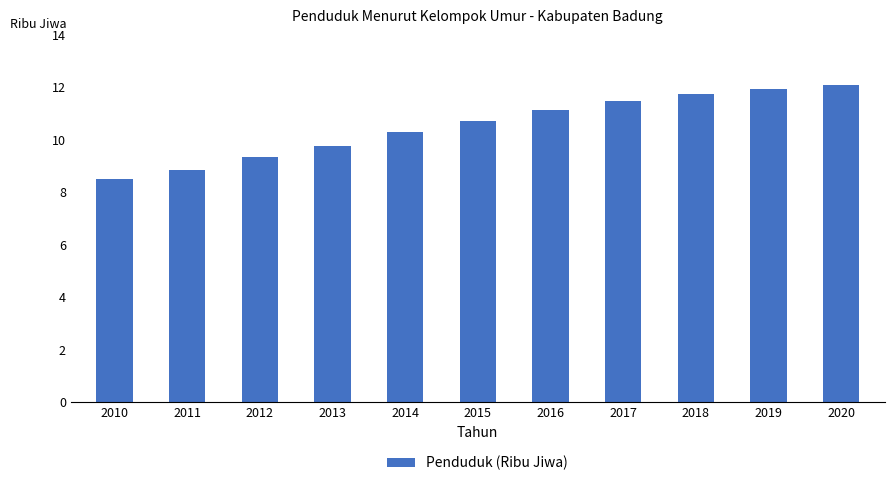

What is the smallest value displayed?

8.5